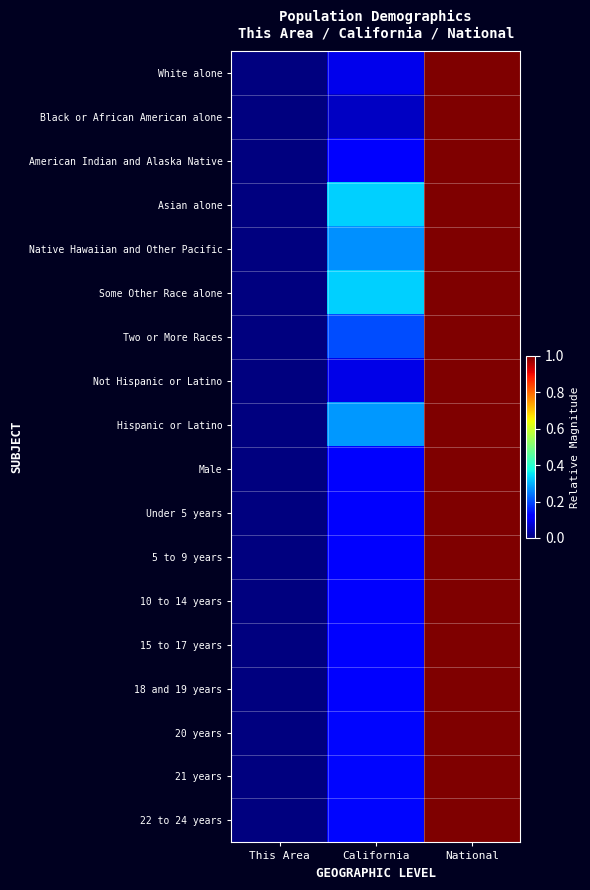

What is the total value across all series at California?

2.9